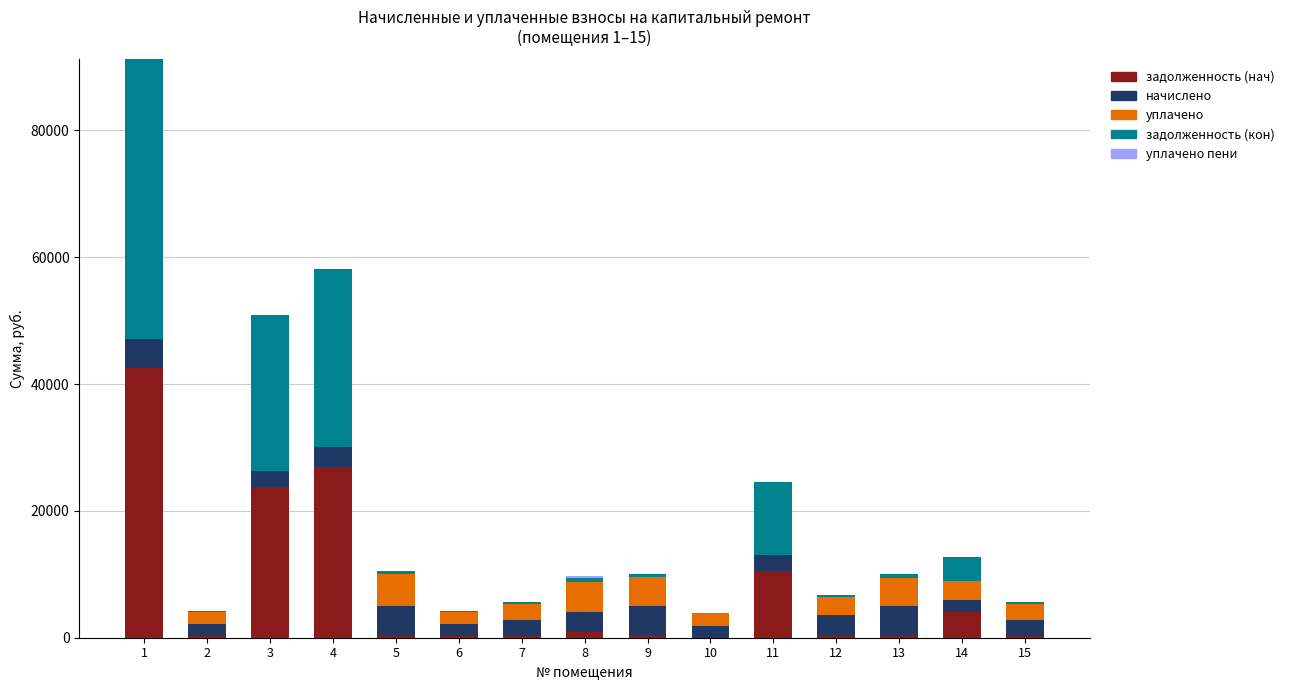

What is the total value across all series at 3?

50925.5